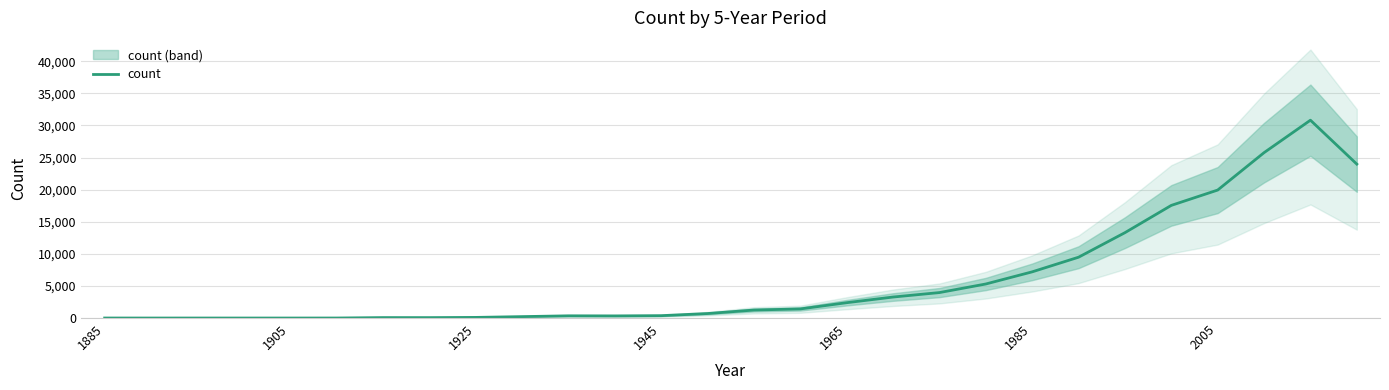

How many points are lower than both their immediate neighbors (excluding endpoints)?

3